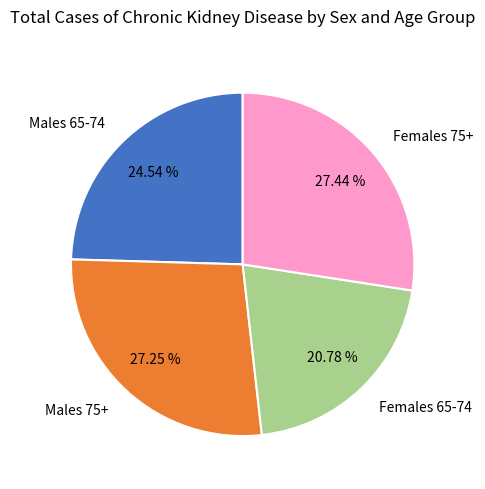

What percentage is NOT represented by Females 65-74?

79.2%